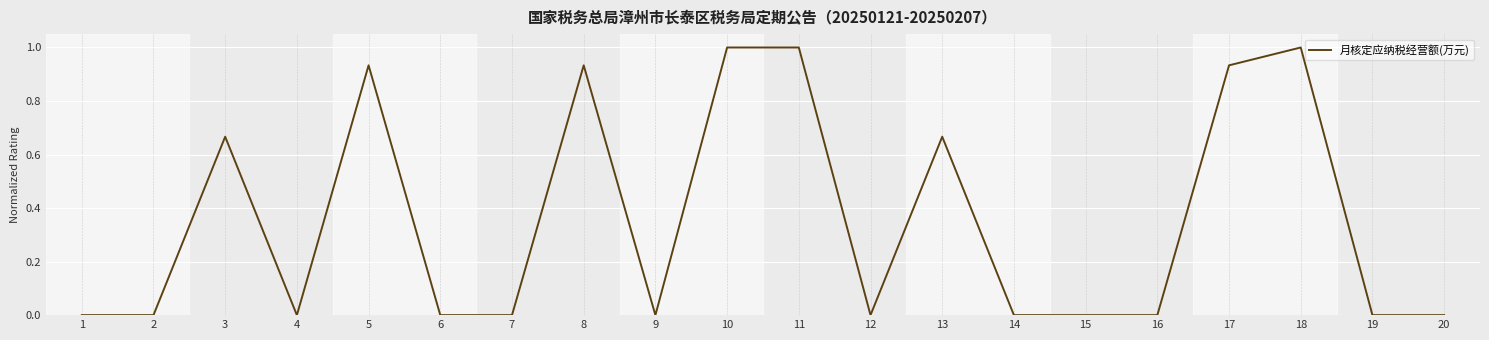

The value at 16 is 0.0. True or false?

True